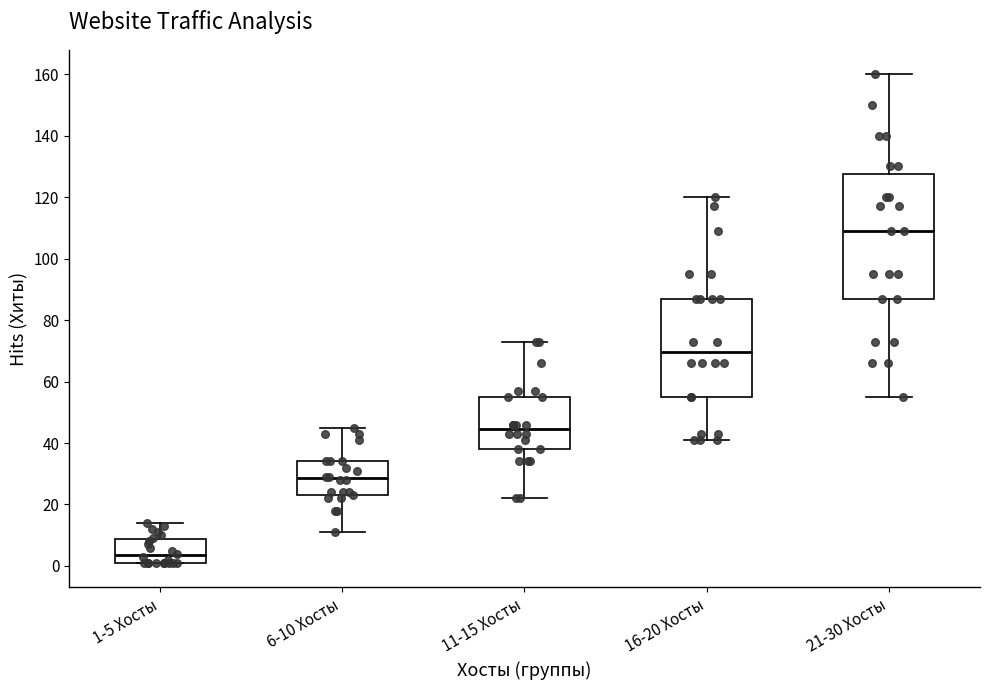

Comparing the boxes themselves (not the whiskers), which one is the tallest?

21-30 Хосты